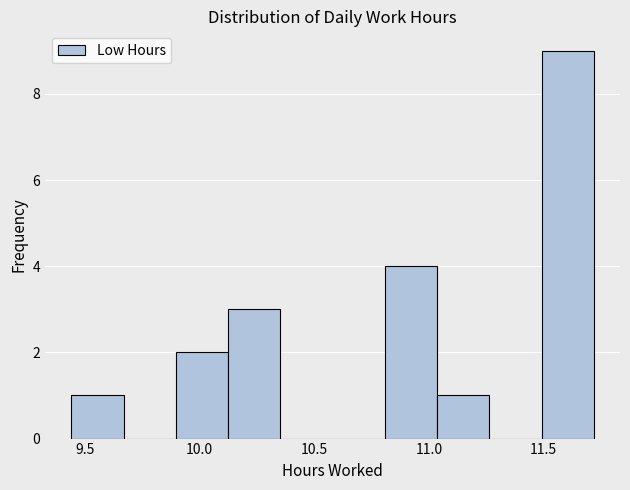

Reading left to right, transcribe this chart: for each bar, give the range it covers on the x-axis and its height. Neither the bar edges nor the heights are printed on the chart, so give them approximately, as read against the axes.

9.45 to 9.65: 1
9.65 to 9.90: 0
9.90 to 10.10: 2
10.10 to 10.35: 3
10.35 to 10.60: 0
10.60 to 10.80: 0
10.80 to 11.05: 4
11.05 to 11.25: 1
11.25 to 11.50: 0
11.50 to 11.70: 9